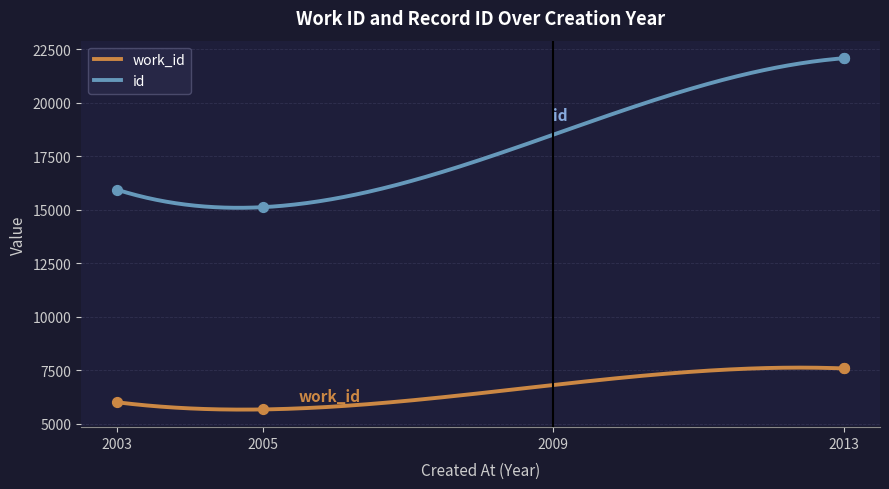

What is the total value across all series at 2013-07-25?

29647